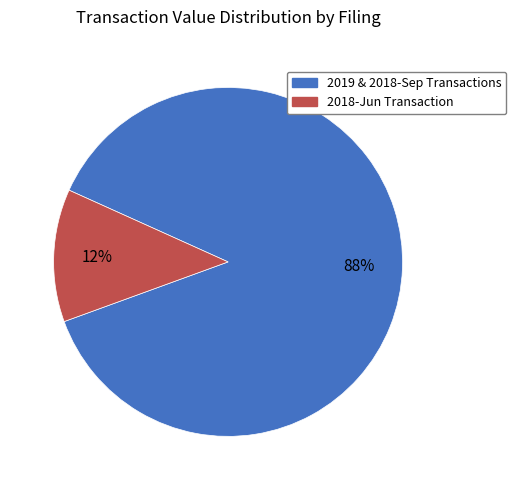

To the nearest percent, what is the average slice percentage?

50%